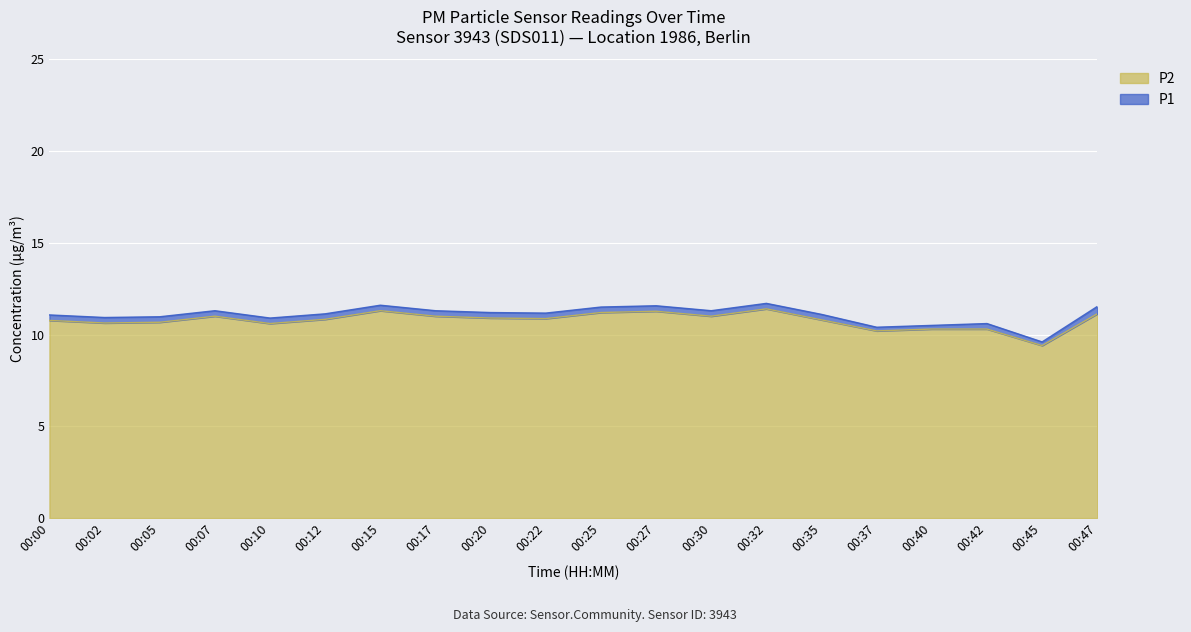

What is the difference between the maximum and minimum values in the P2 series?

2.0